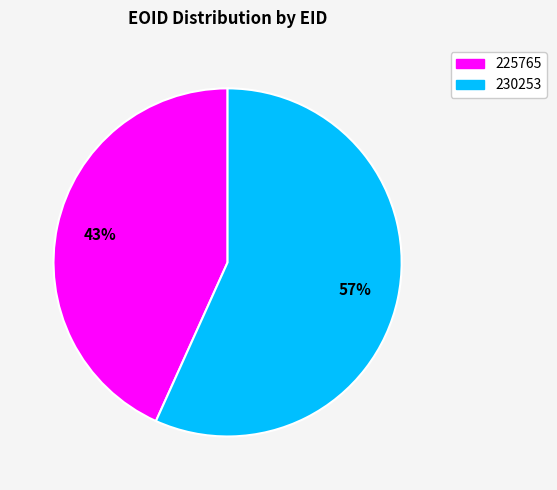

Which has a higher value, 230253 or 225765?

230253